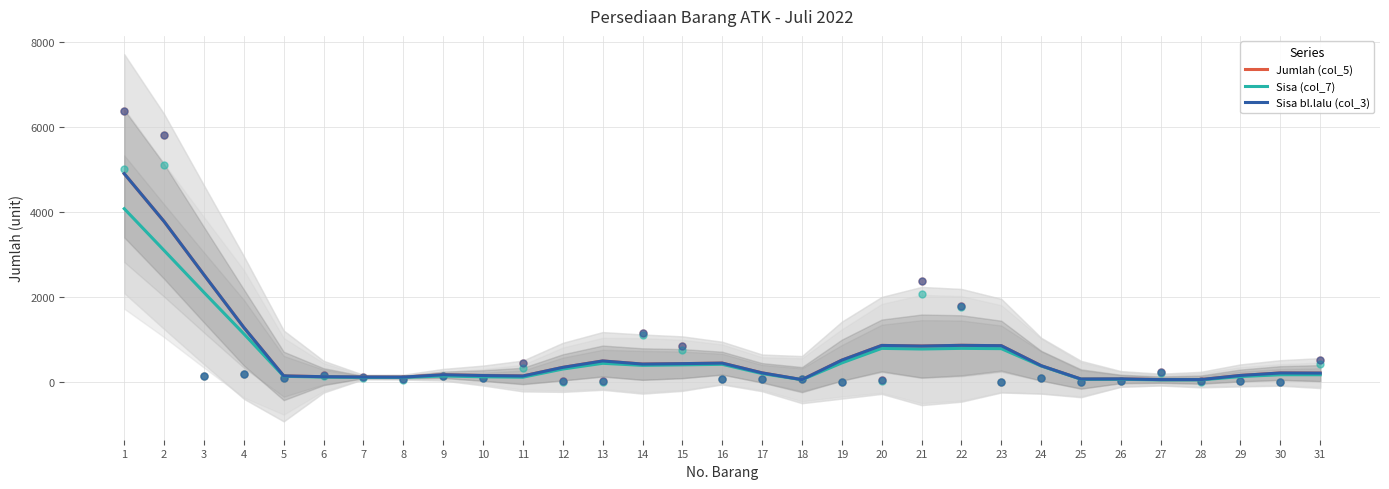

What are all the series names shown in the legend?

Jumlah (col_5), Sisa (col_7), Sisa bl.lalu (col_3)